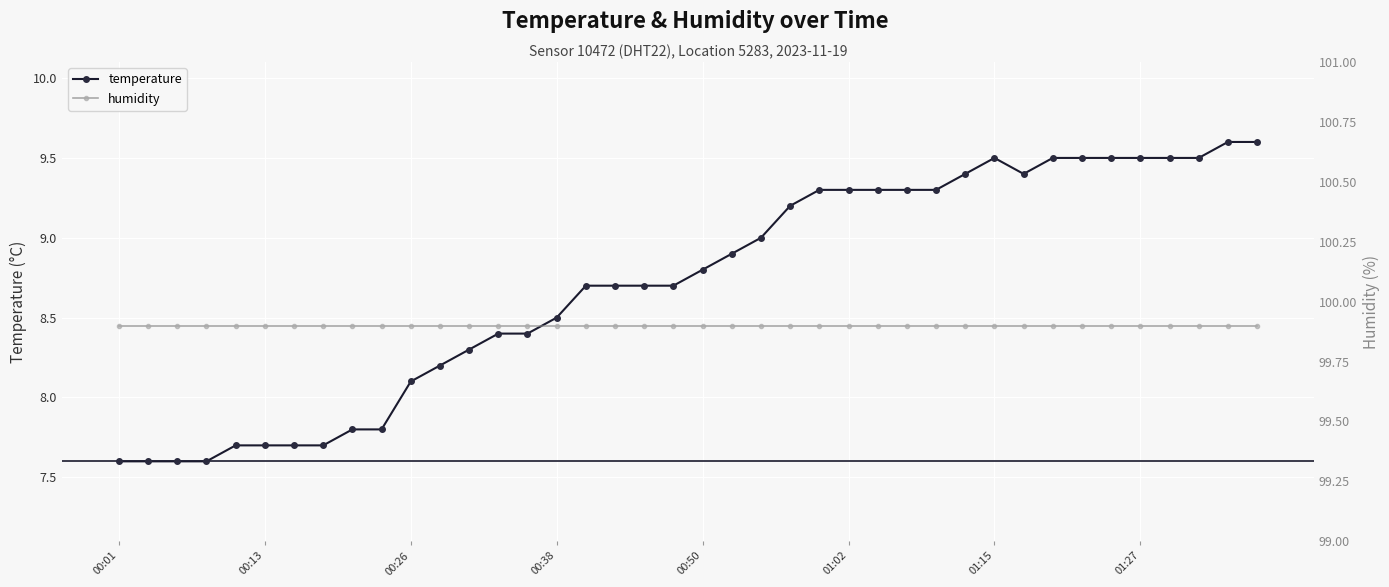

Count the number of data series in this chart.

2